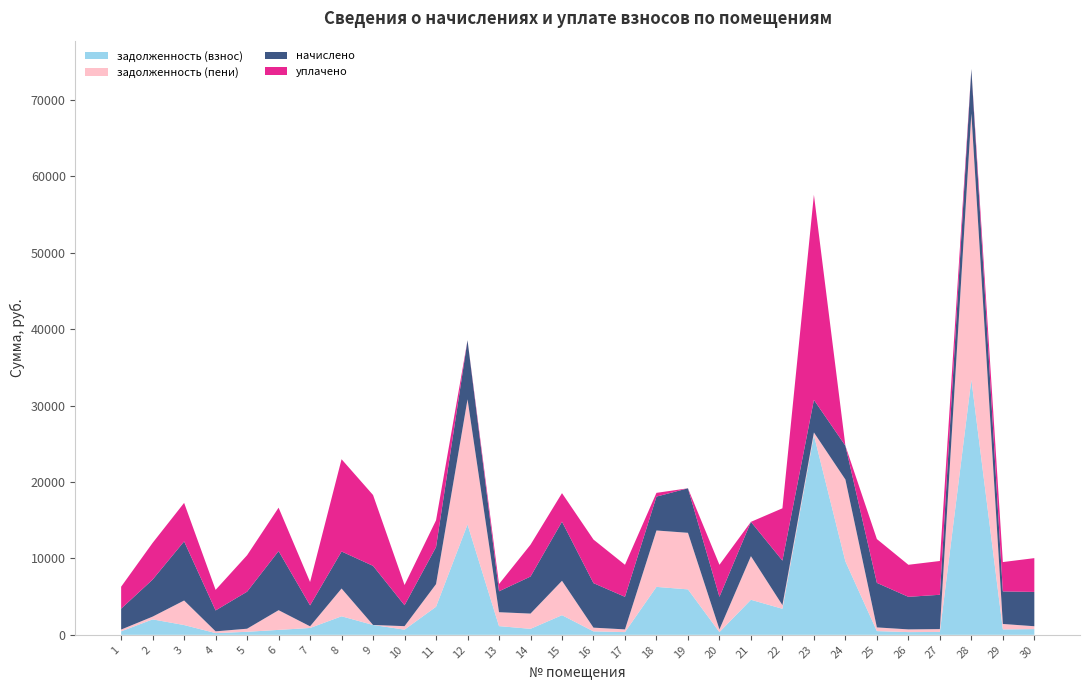

Reading left to right, list all the values displayed in this chart.

задолженность (взнос): 455.5	2019.7	1278.8	228.0	394.9	644.8	896.3	2424.0	1289.6	677.1	3673.7	14446.8	1137.8	783.5	2569.7	451.7	355.2	6275.0	5948.6	355.2	4586.4	3408.8	26137.7	9611.9	485.6	355.2	374.4	33397.2	710.4	748.7
задолженность (пени): 232.2	361.9	3213.2	228.0	404.0	2579.2	216.3	3636.0	0.0	456.0	2962.5	16381.2	1821.8	1995.5	4504.1	485.6	355.5	7383.8	7405.4	355.2	5709.6	477.1	355.2	10718.2	484.3	355.2	374.4	34854.0	710.4	374.4
начислено: 2736.0	4848.0	7737.6	2736.0	4848.0	7737.6	2736.0	4848.0	7737.6	2736.0	4848.0	7737.6	2736.0	4848.0	7737.6	5827.2	4262.4	4435.2	5827.2	4262.4	4492.8	5827.2	4262.4	4425.6	5827.2	4262.4	4492.8	5827.2	4262.4	4492.8
уплачено: 2874.3	4806.3	5042.5	2693.2	4771.9	5681.6	3064.2	12078.5	9275.1	2650.5	3507.7	0.0	948.1	4168.9	3735.6	5705.5	4195.3	490.2	0.0	4195.8	0.0	6849.0	26848.1	0.0	5737.4	4195.8	4422.6	0.0	3840.5	4422.4